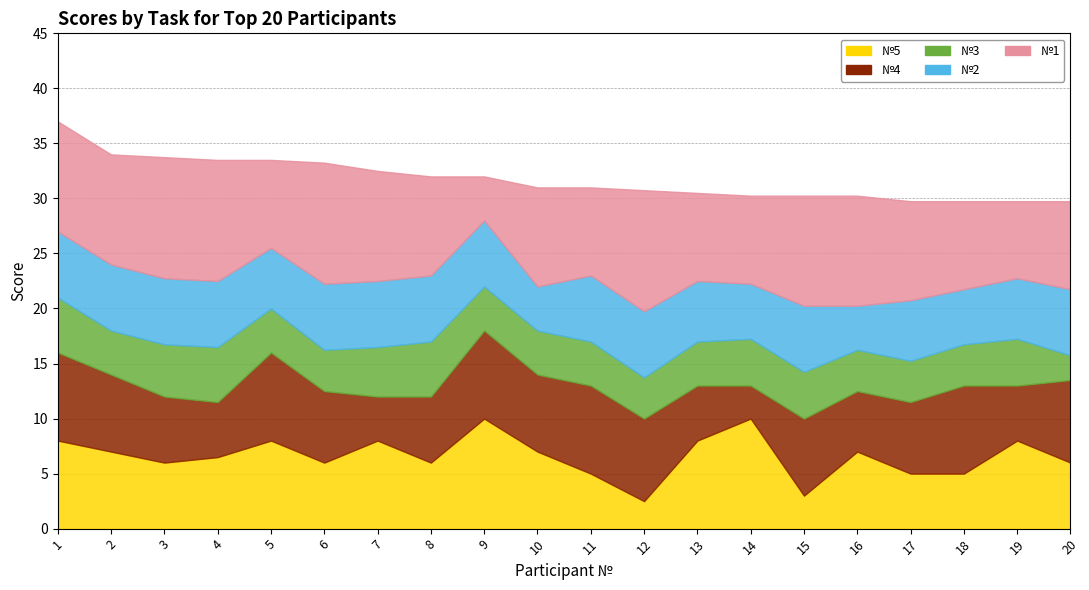

Is the value of №5 at 4 greater than the value of №3 at 11?

Yes